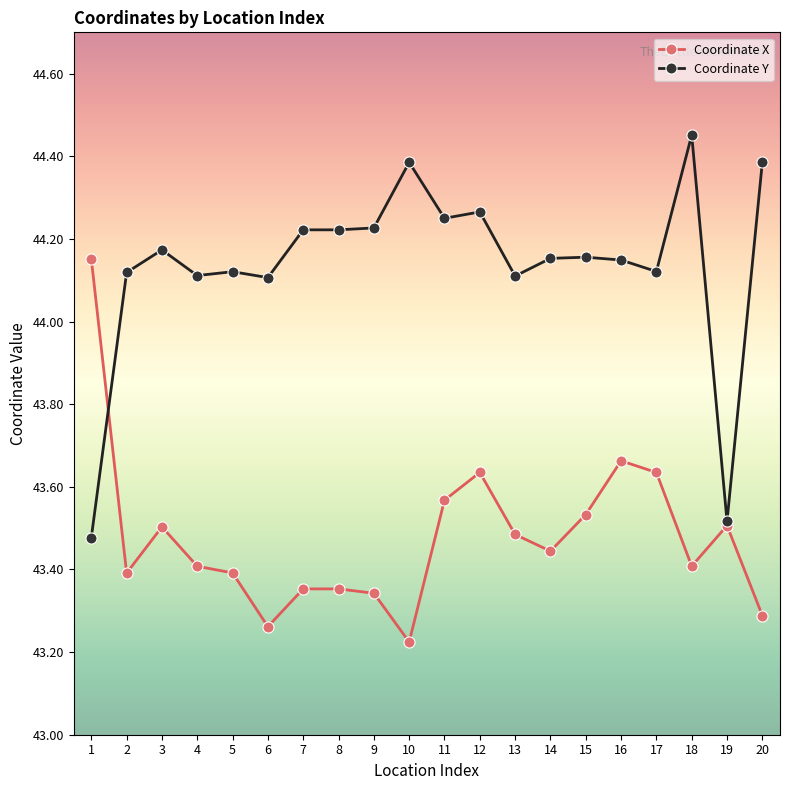

The value of Coordinate X at 14 is 66.9. True or false?

False